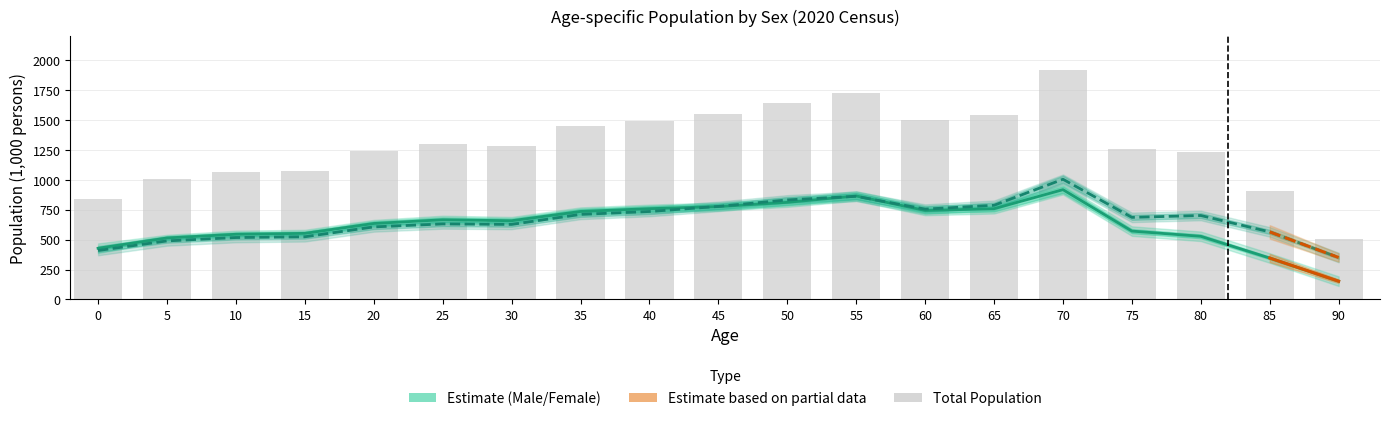

What is the sum of the 男 (Male) values at 70 and 5?

1432.5